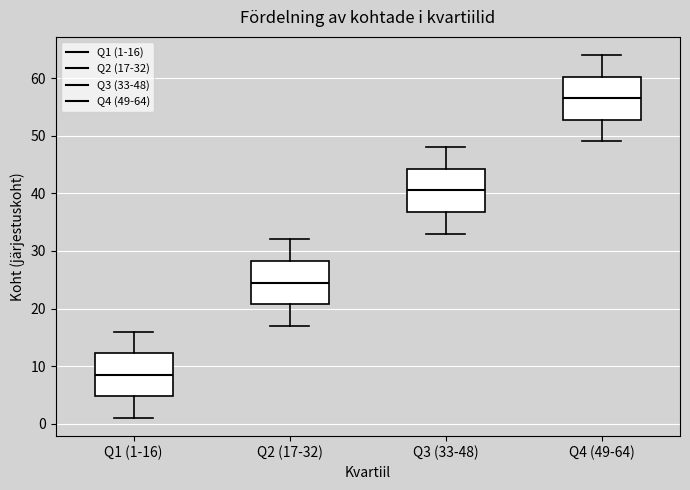

Where does the median line of the box for Q2 (17-32) sit on the y-axis? The values are not printed on the chart, so give them approximately, as read against the axis.

25